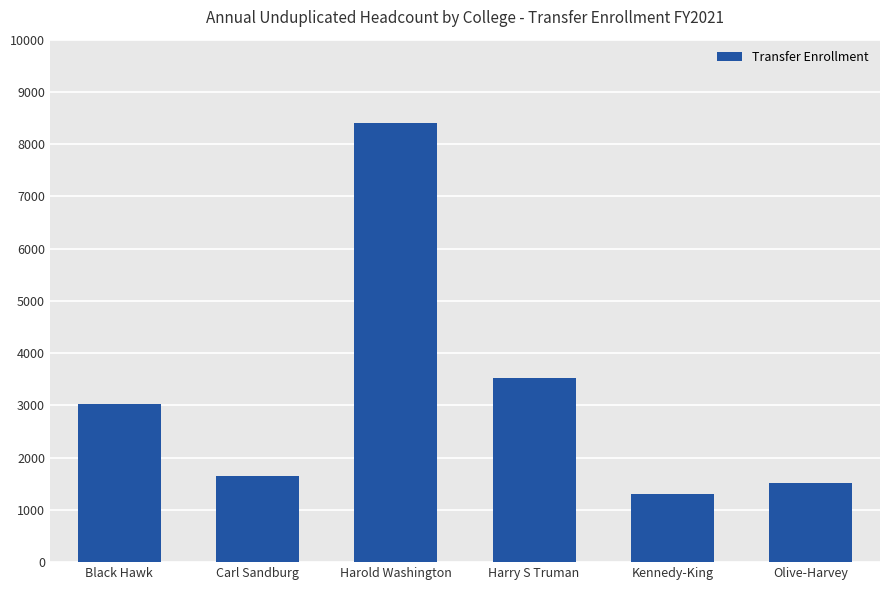

What is the minimum value shown in the chart?

1306